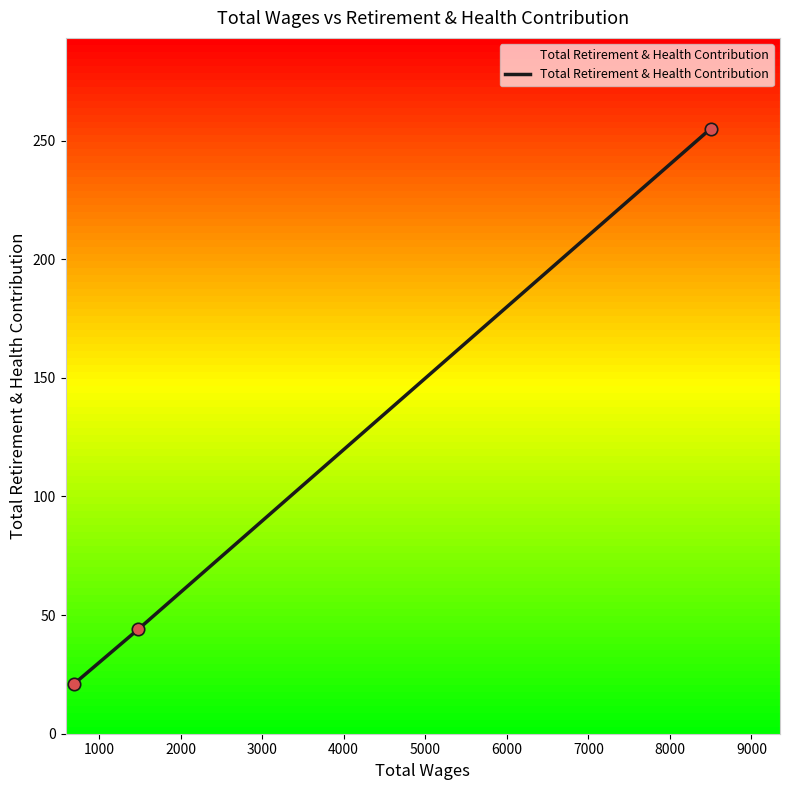

What is the difference between the maximum and minimum values?

234